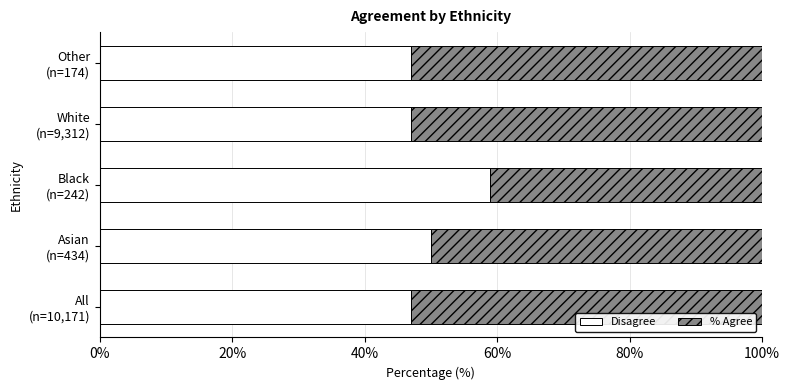

What is the average value of the Disagree series?

50